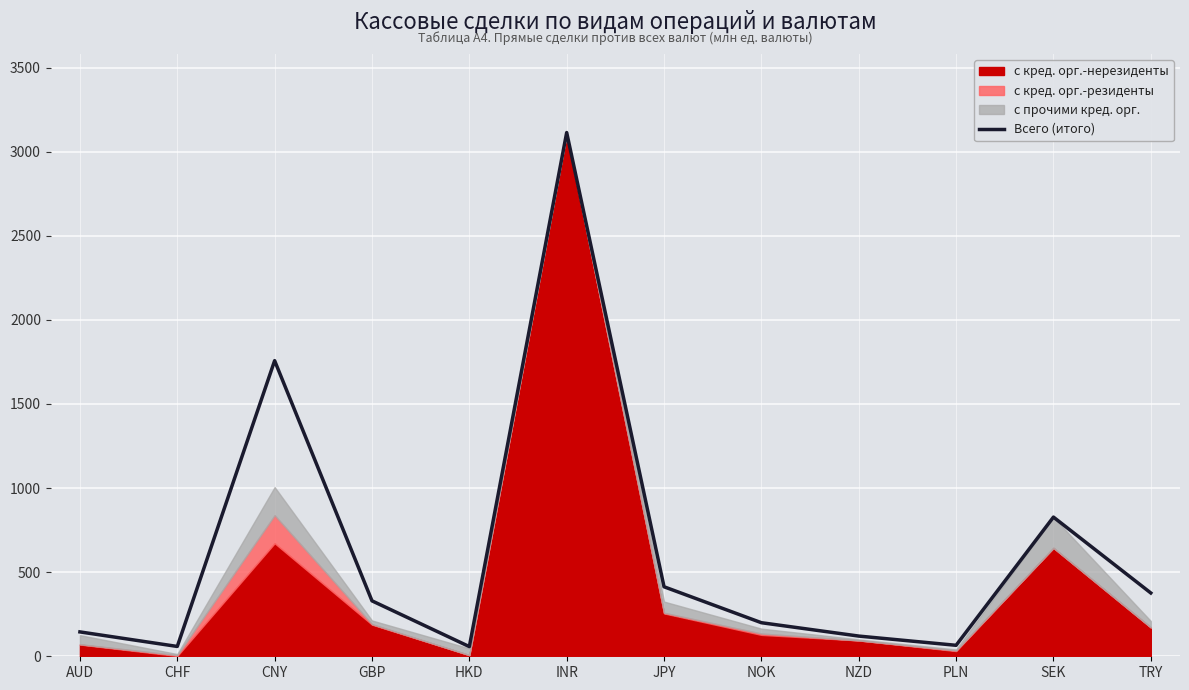

What is the greatest value displayed?

3113.7